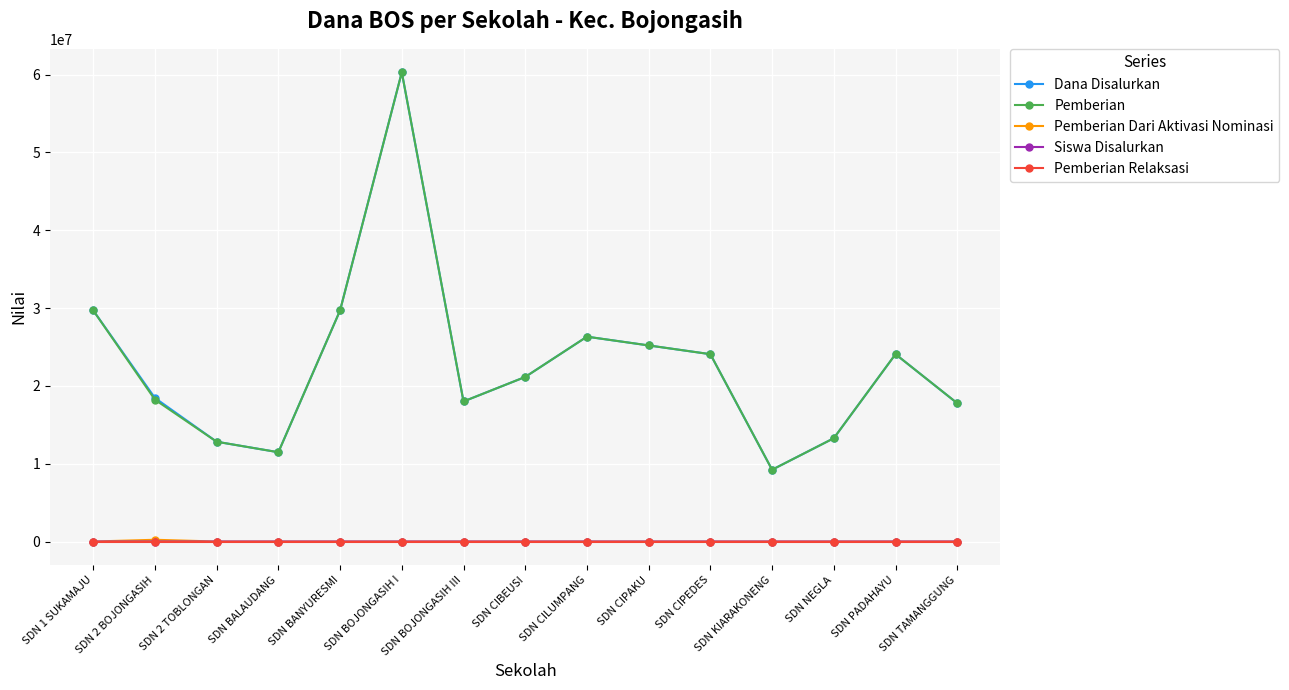

What is the label of the 15th point from the left?

SDN TAMANGGUNG